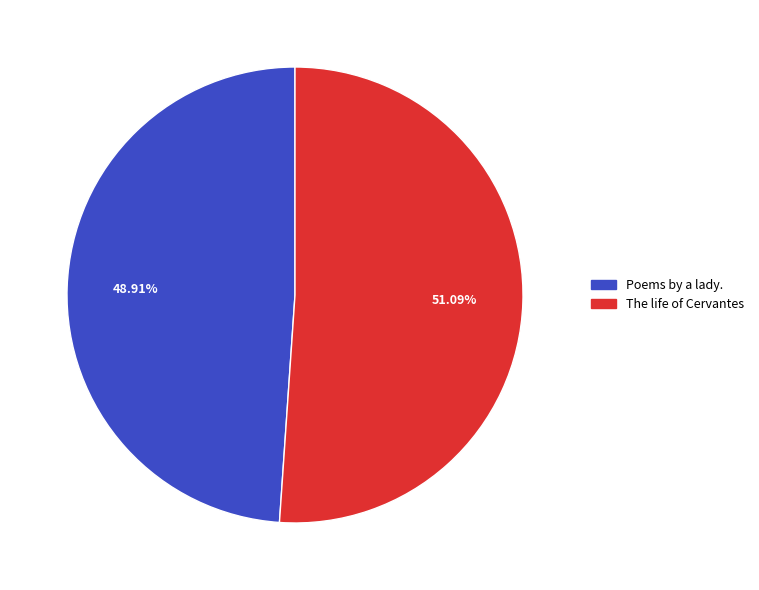

Count the number of slices in the pie.

2